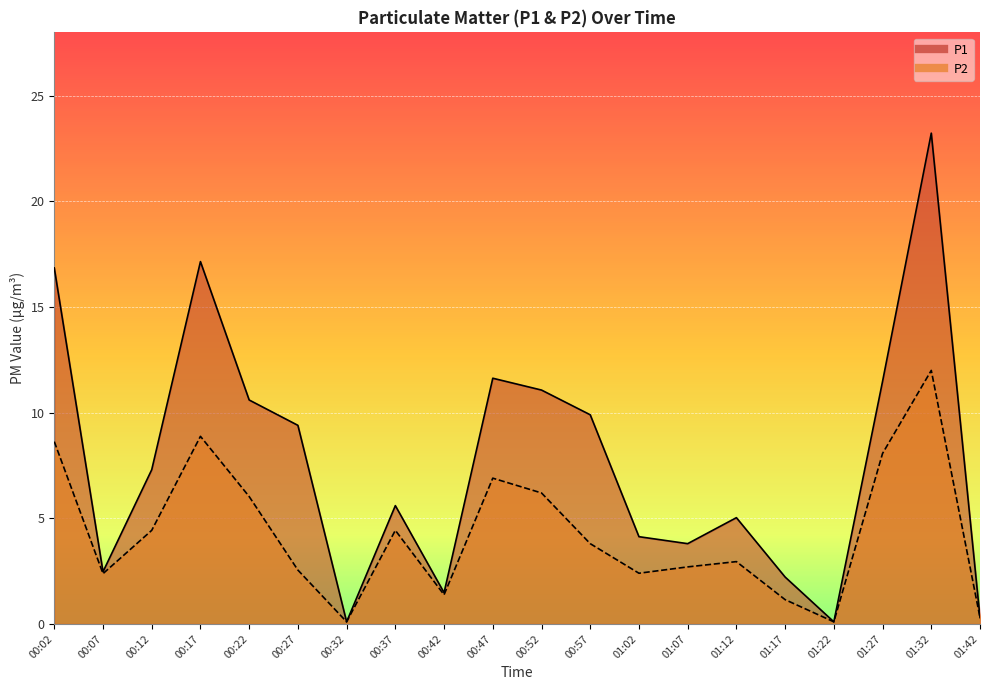

What is the label of the 7th point from the left?

00:32